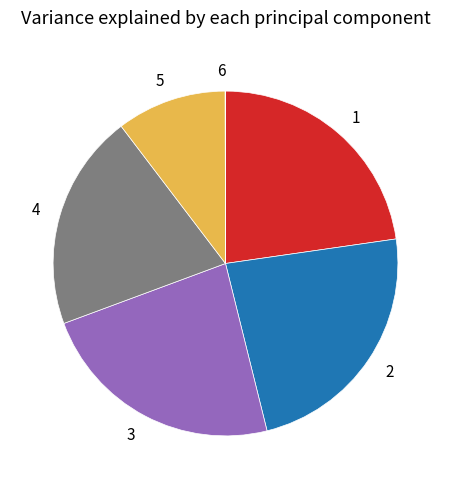

Do 4 and 3 together represent more than half of the pie?

No